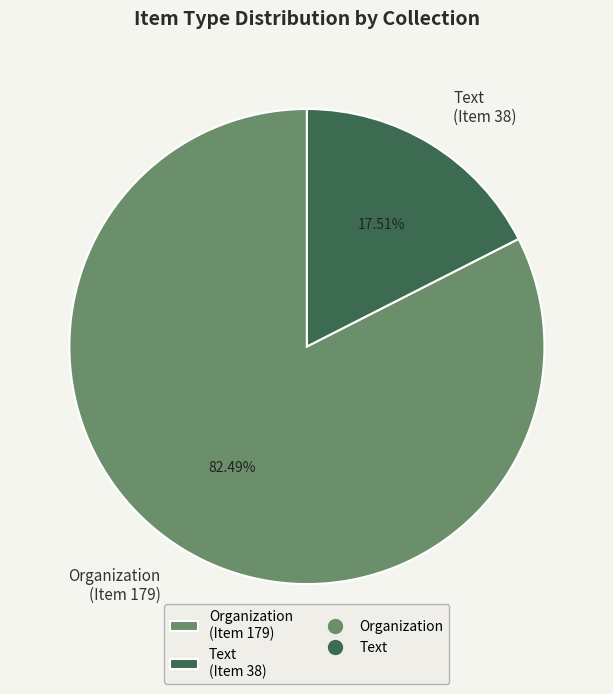

Which has a higher value, Organization (Item 179) or Text (Item 38)?

Organization (Item 179)